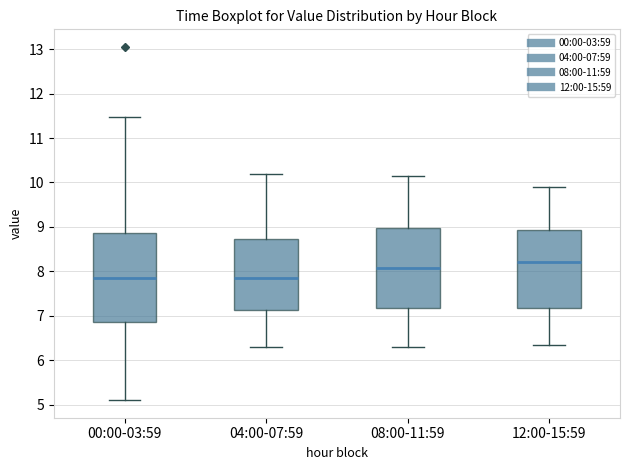

Which box has the highest median line?

12:00-15:59